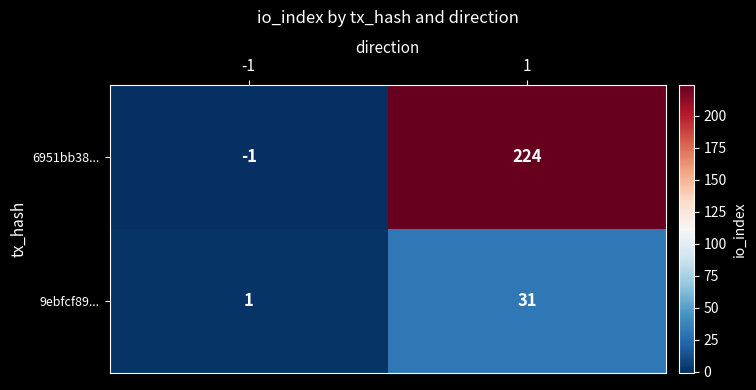

What is the sum of all 6951bb38... values?

223